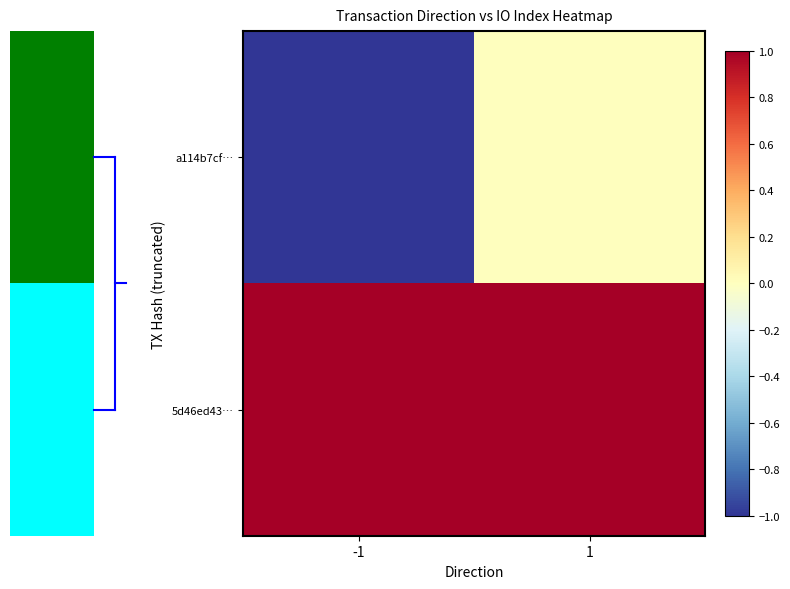

Count the number of categories in the chart.

2